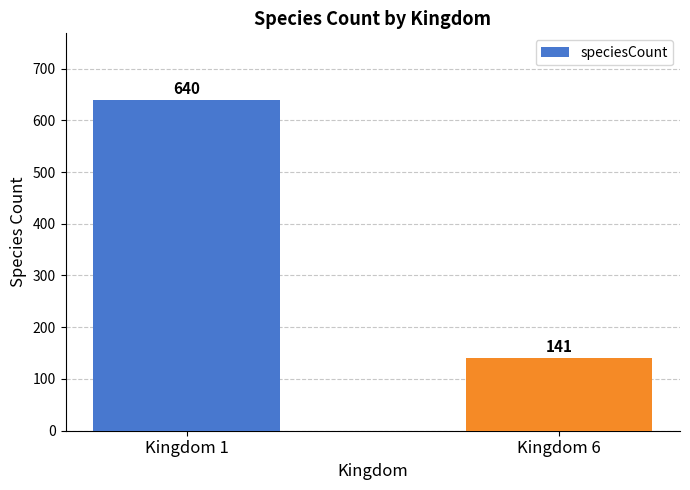

What is the sum of all values?

781